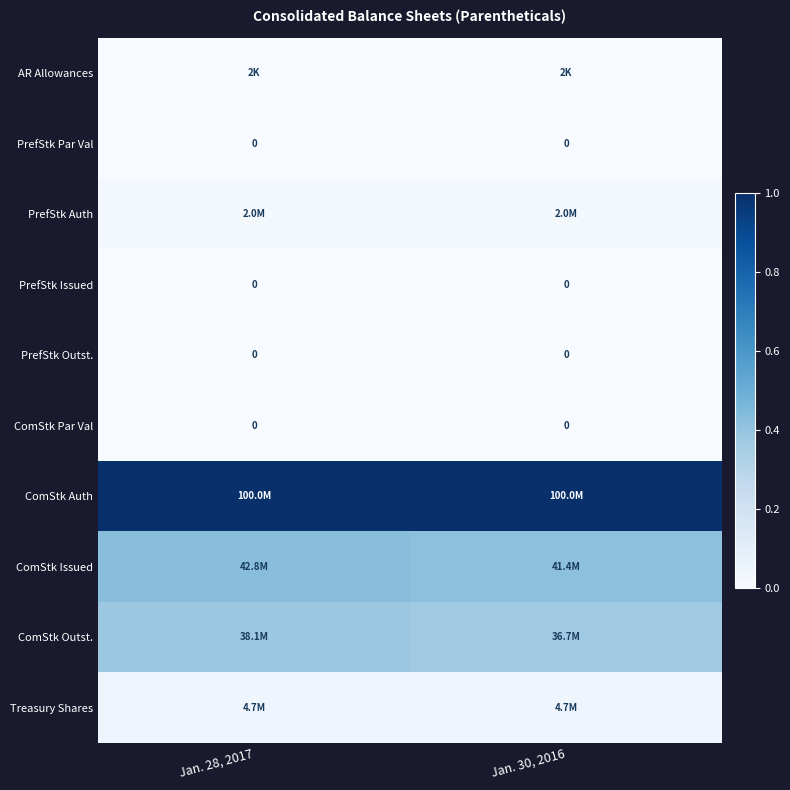

How many categories are shown in the chart?

2